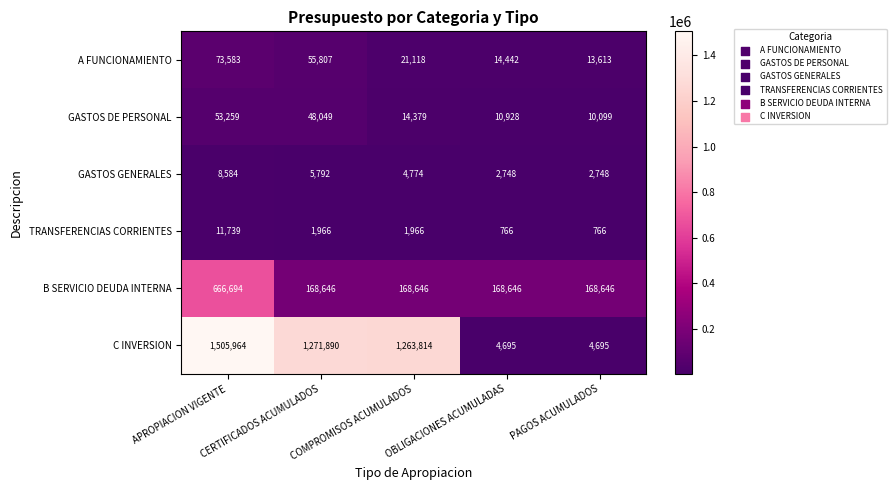

The value of A FUNCIONAMIENTO at COMPROMISOS ACUMULADOS is 35204. True or false?

False